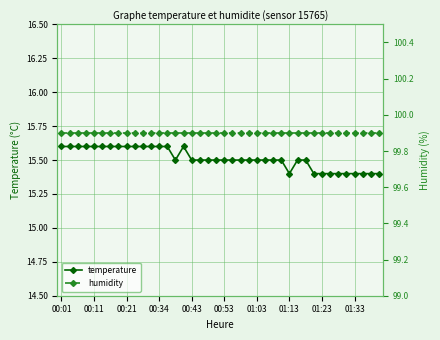

Which series has the widest spread of values?

temperature